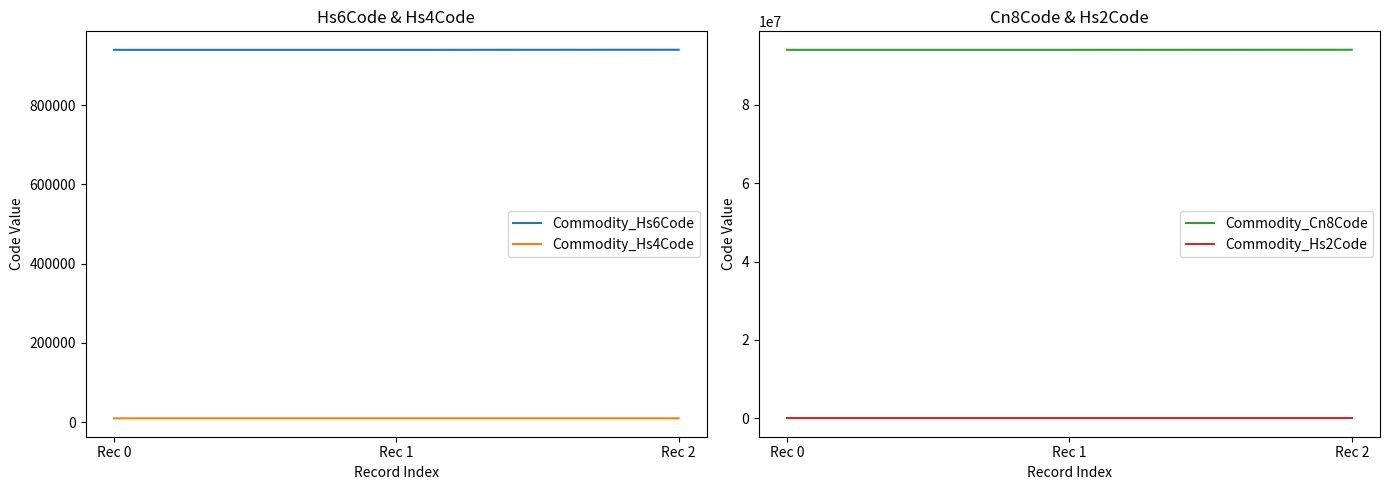

How many categories are shown in the chart?

3